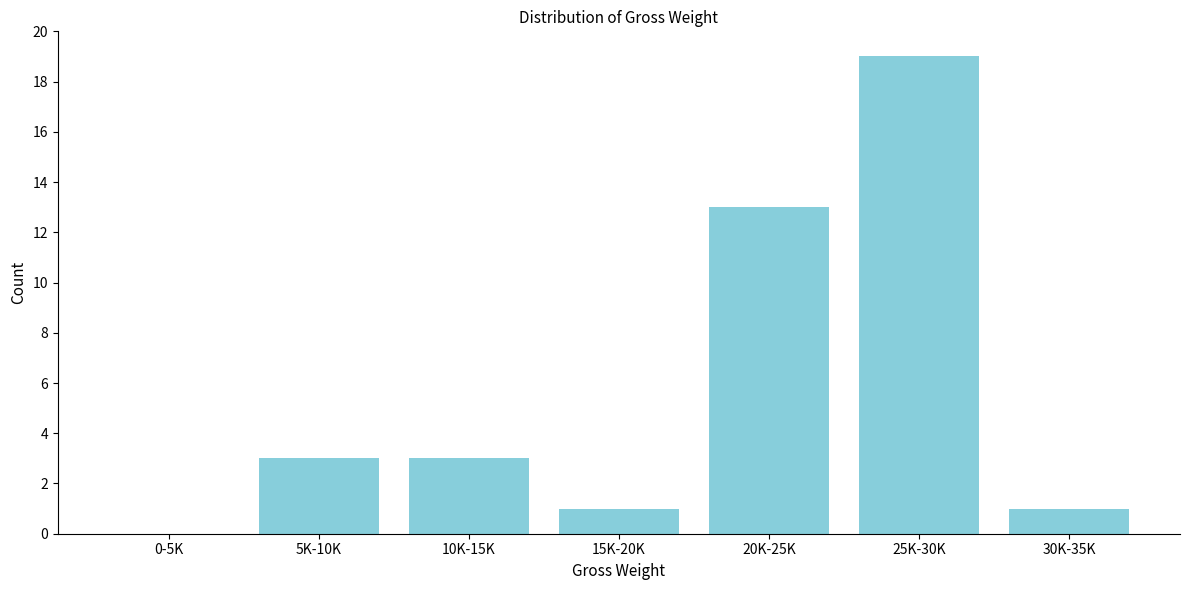

Reading left to right, list all the values displayed in this chart.

0-5K=0	5K-10K=3	10K-15K=3	15K-20K=1	20K-25K=13	25K-30K=19	30K-35K=1